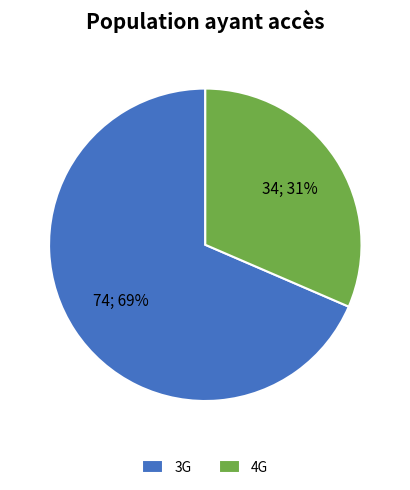

Combined, do 3G and 4G account for over 50%?

Yes